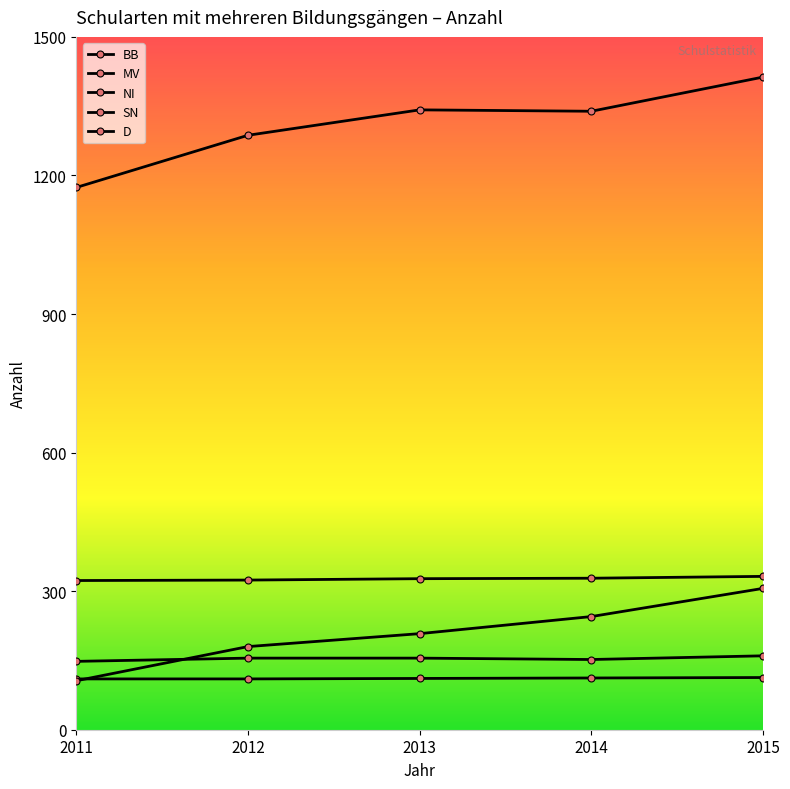

Count the number of categories in the chart.

5